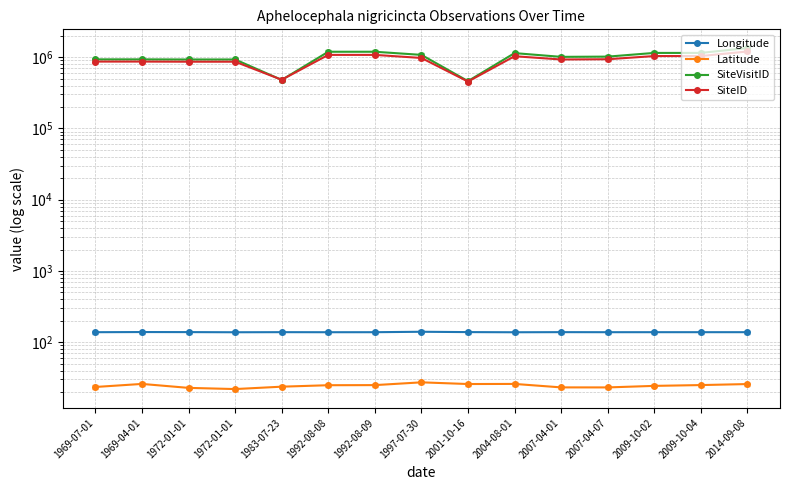

What is the total value across all series at 2004-08-01?

2170339.0